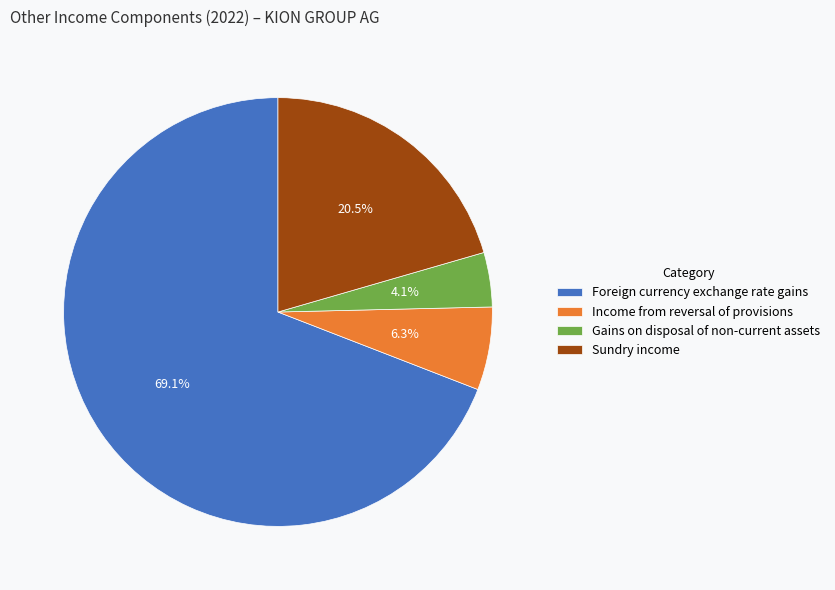

Which slice is the smallest?

Gains on disposal of non-current assets